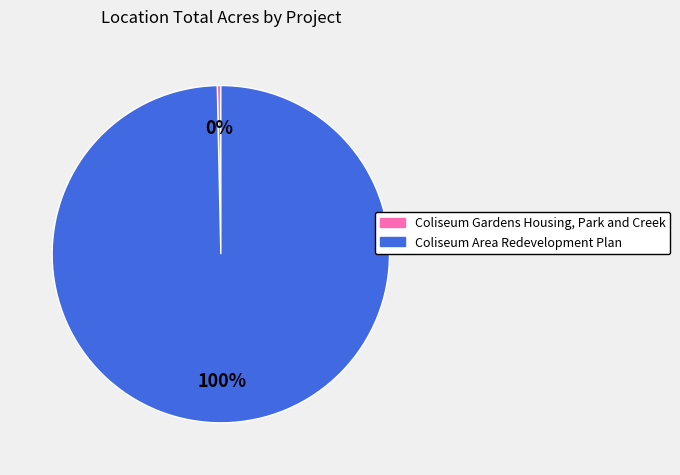

Which category has the biggest portion of the pie?

Coliseum Area Redevelopment Plan